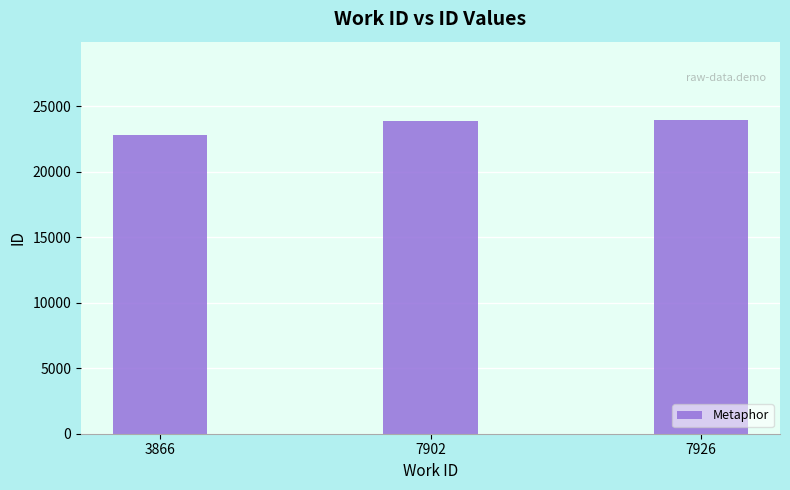

What is the maximum value shown in the chart?

23929